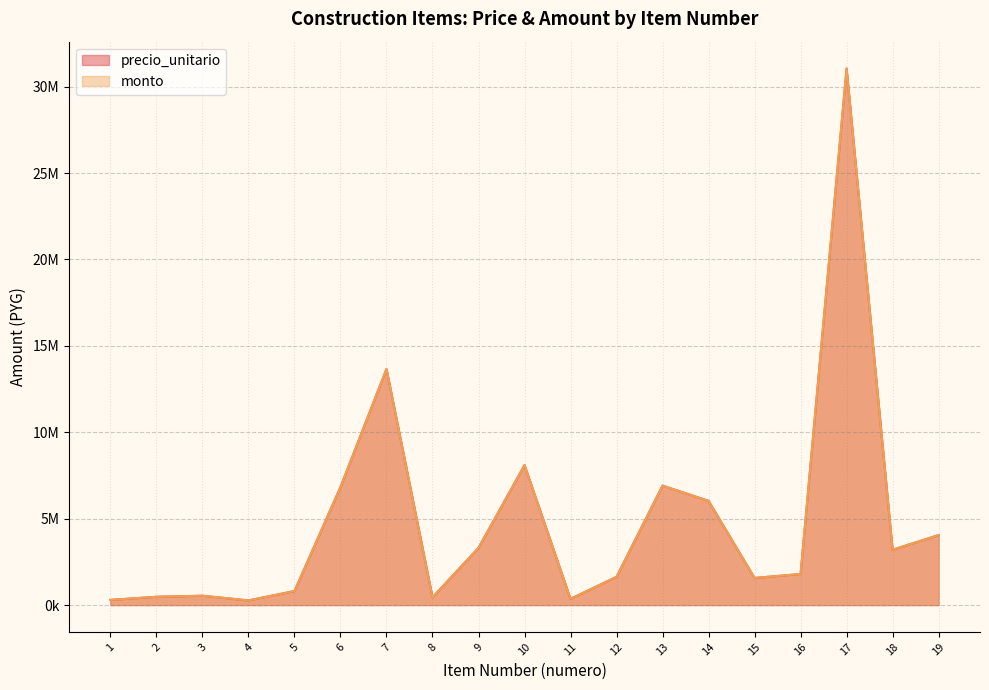

How many lines are shown in the chart?

2